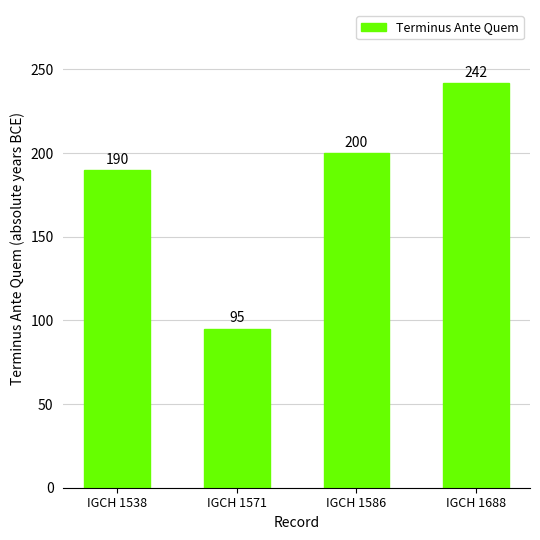

What is the greatest value displayed?

242